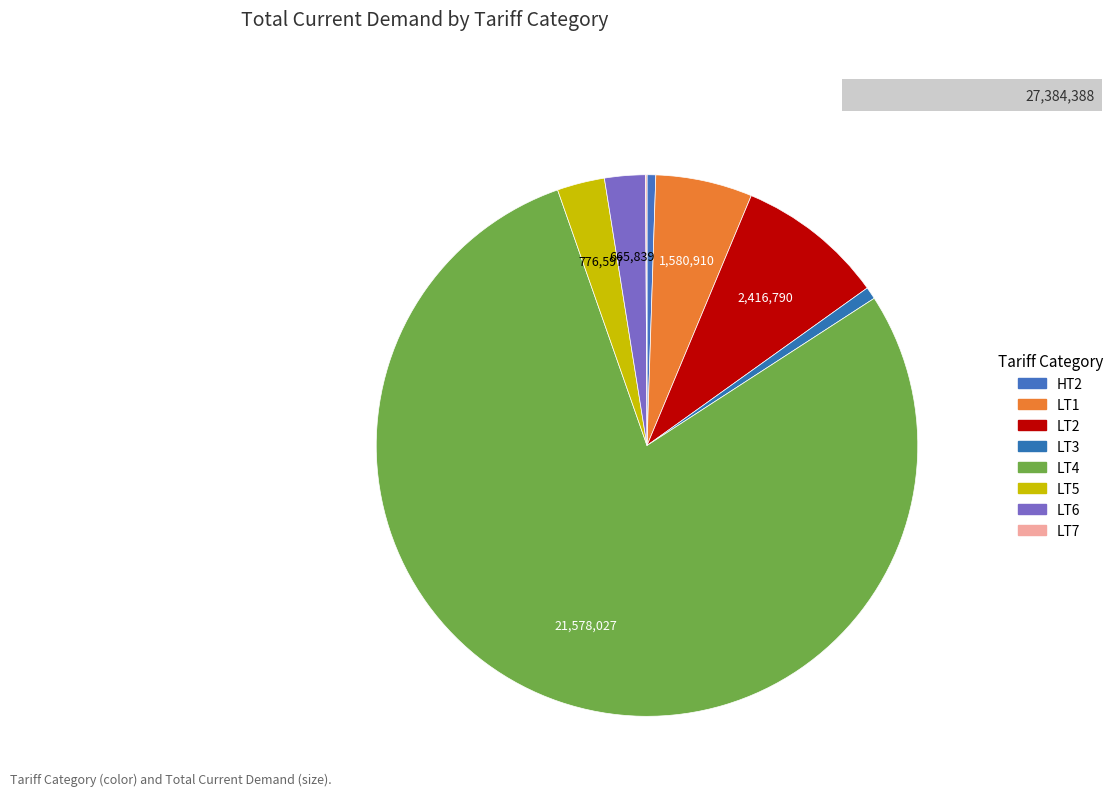

To the nearest percent, what is the difference between the largest and smallest slice percentages?

79%